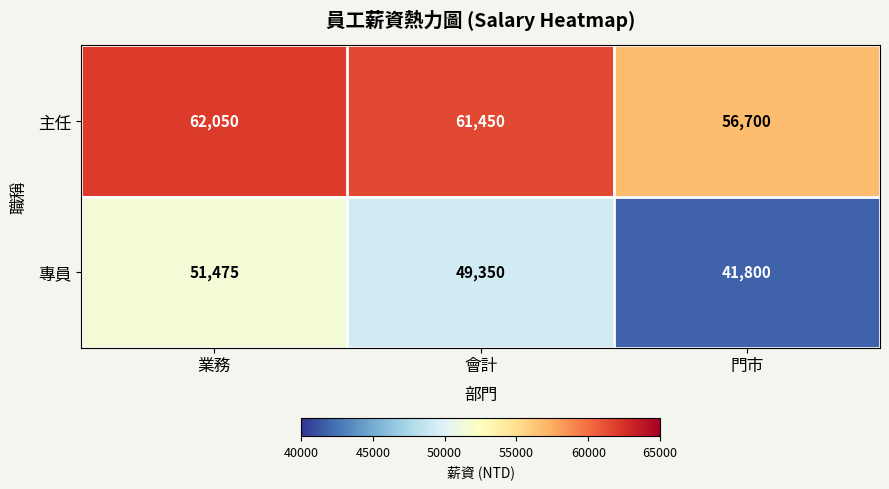

The 專員 series shows 25138 at 業務. True or false?

False